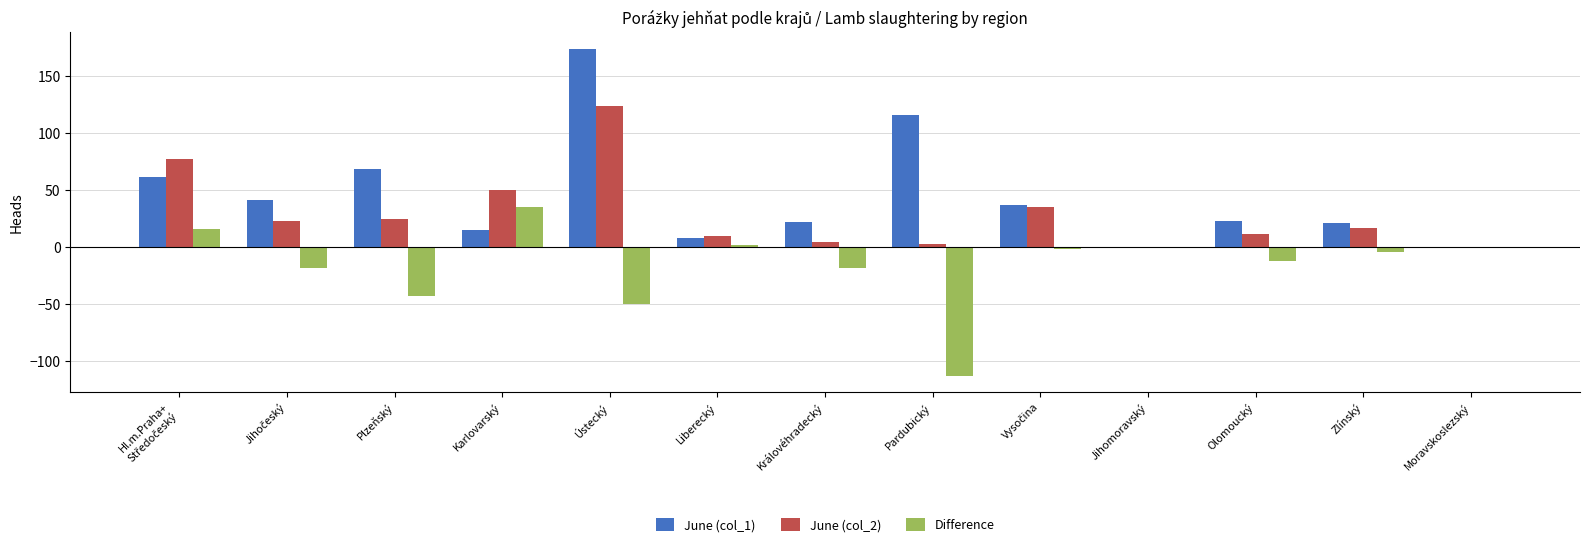

What is the maximum value shown in the chart?

174